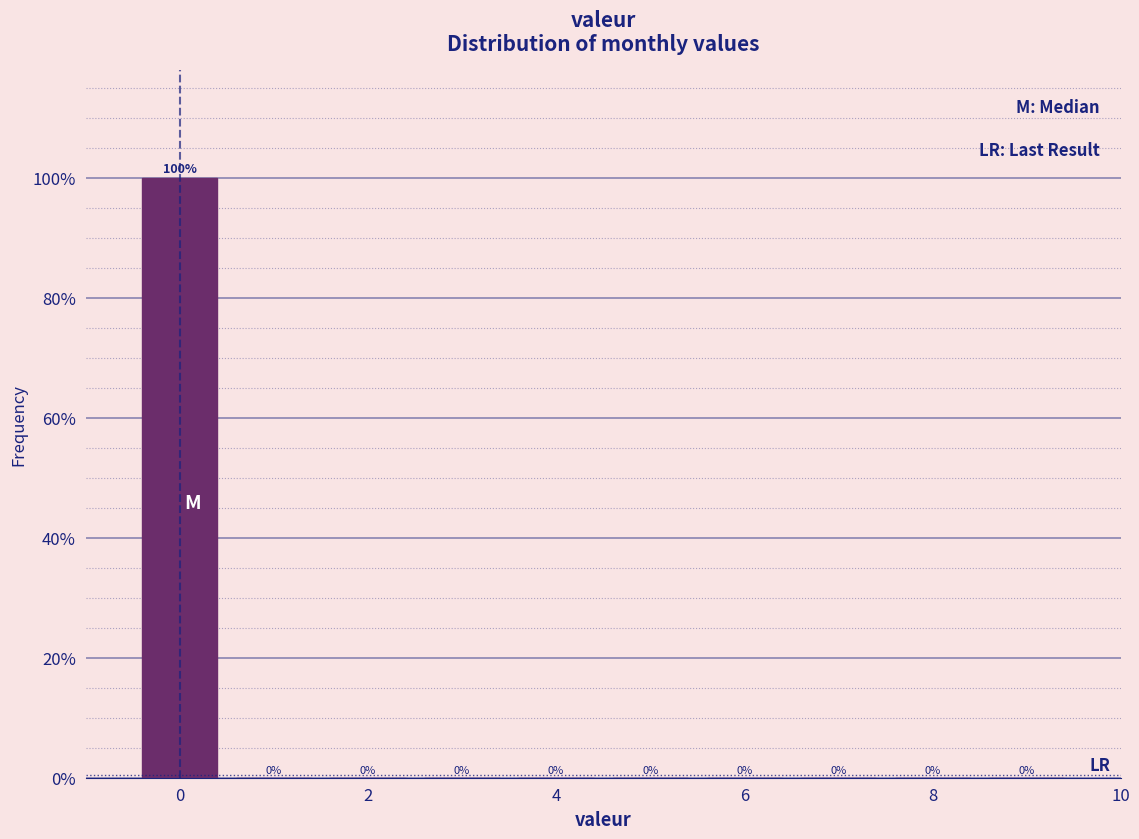

Reading left to right, transcribe this chart: for each bar, give the range it covers on the x-axis and its height. The bar edges are not printed on the chart, so give them approximately, as read against the axis.

-0.5 to 0.5: 100
0.5 to 1.5: 0
1.5 to 2.5: 0
2.5 to 3.5: 0
3.5 to 4.5: 0
4.5 to 5.5: 0
5.5 to 6.5: 0
6.5 to 7.5: 0
7.5 to 8.5: 0
8.5 to 9.5: 0